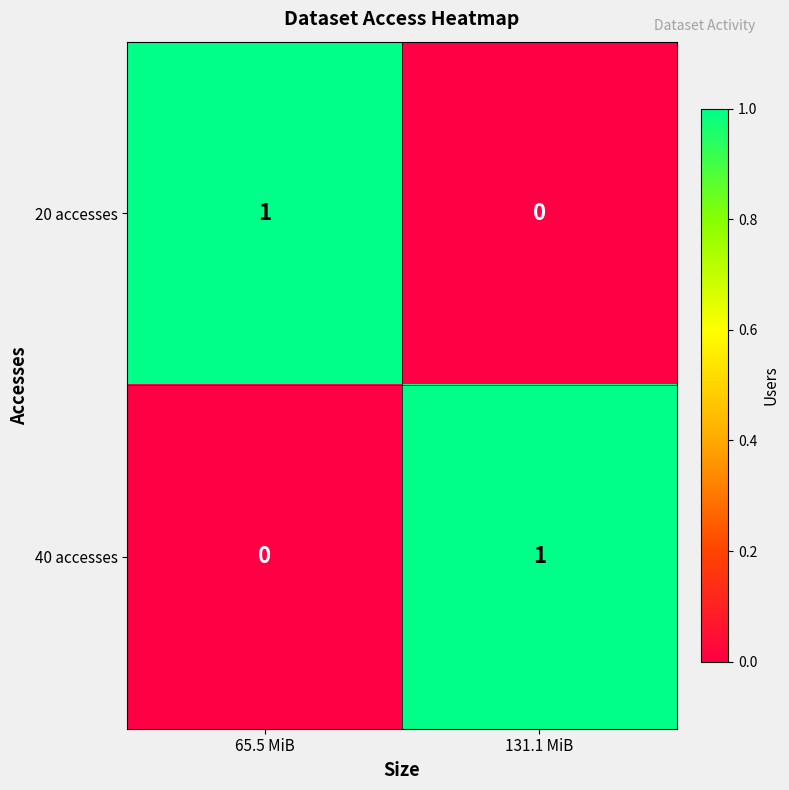

At 131.1 MiB, list the series in order from smallest to largest.

20 accesses, 40 accesses